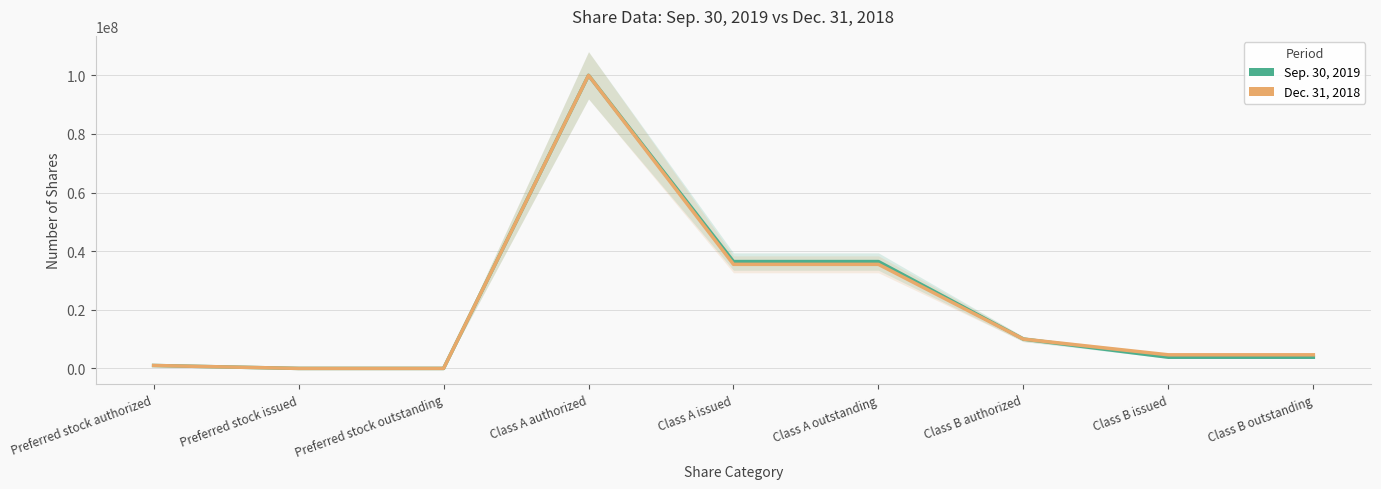

Reading left to right, extract all data points from this chart.

Sep. 30, 2019: Preferred stock authorized=1000000	Preferred stock issued=0	Preferred stock outstanding=0	Class A authorized=100000000	Class A issued=36457377	Class A outstanding=36457377	Class B authorized=10000000	Class B issued=3815531	Class B outstanding=3815531
Dec. 31, 2018: Preferred stock authorized=1000000	Preferred stock issued=0	Preferred stock outstanding=0	Class A authorized=100000000	Class A issued=35512262	Class A outstanding=35512262	Class B authorized=10000000	Class B issued=4643530	Class B outstanding=4643530